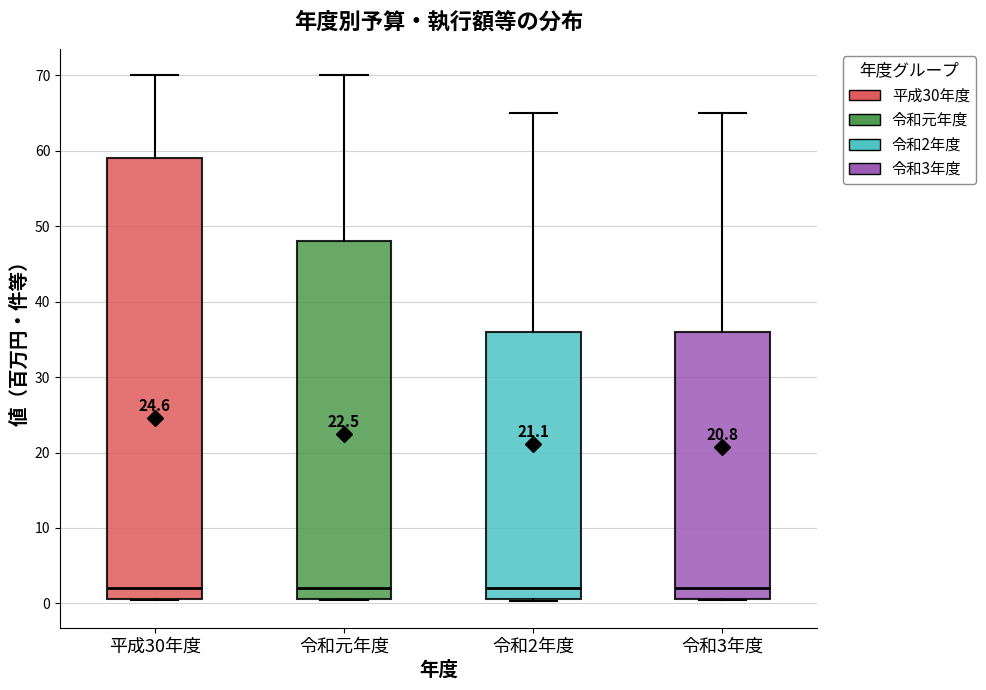

Reading left to right, read every box against the y-axis: the position of its median line, the range the box covers, and the ends of its whiskers. The values are not printed on the chart, so give them approximately, as read against the axis.

平成30年度: median 2, box 1 to 59, whiskers 0 to 70
令和元年度: median 2, box 1 to 48, whiskers 0 to 70
令和2年度: median 2, box 1 to 36, whiskers 0 to 65
令和3年度: median 2, box 1 to 36, whiskers 0 to 65